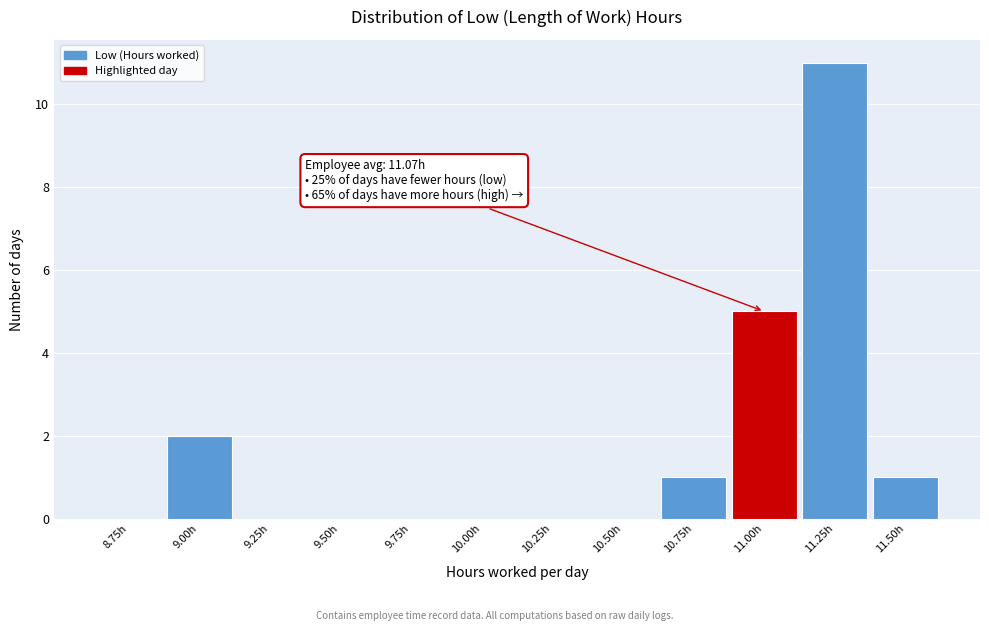

Reading left to right, what are all the values shown in this chart?

8.75h=0	9.00h=2	9.25h=0	9.50h=0	9.75h=0	10.00h=0	10.25h=0	10.50h=0	10.75h=1	11.00h=5	11.25h=11	11.50h=1